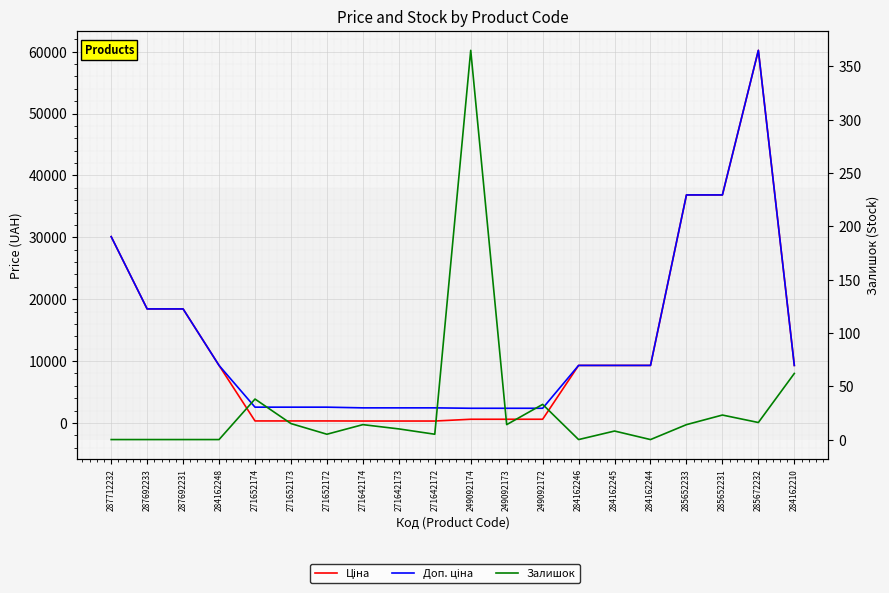

Is it true that Доп. ціна equals 3487.4 at 271652173?

False